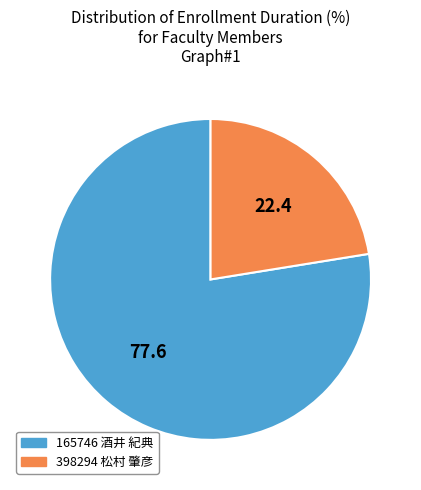

Combined, do 165746 酒井 紀典 and 398294 松村 肇彦 account for over 50%?

Yes